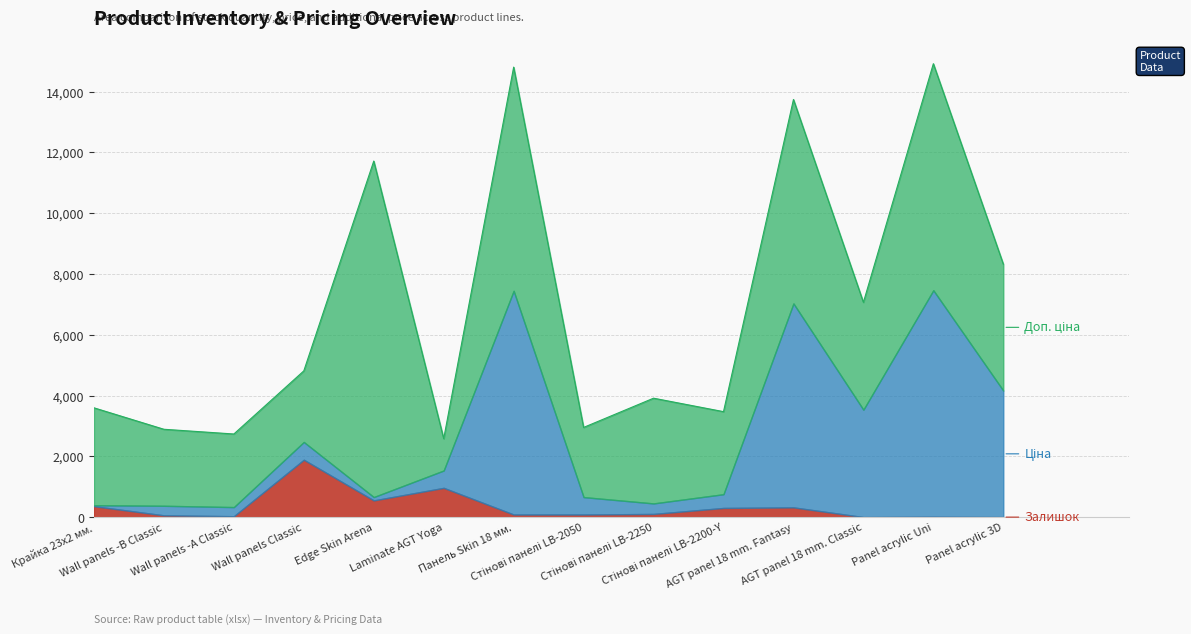

What is the label of the 12th point from the left?

AGT panel 18 mm. Classic